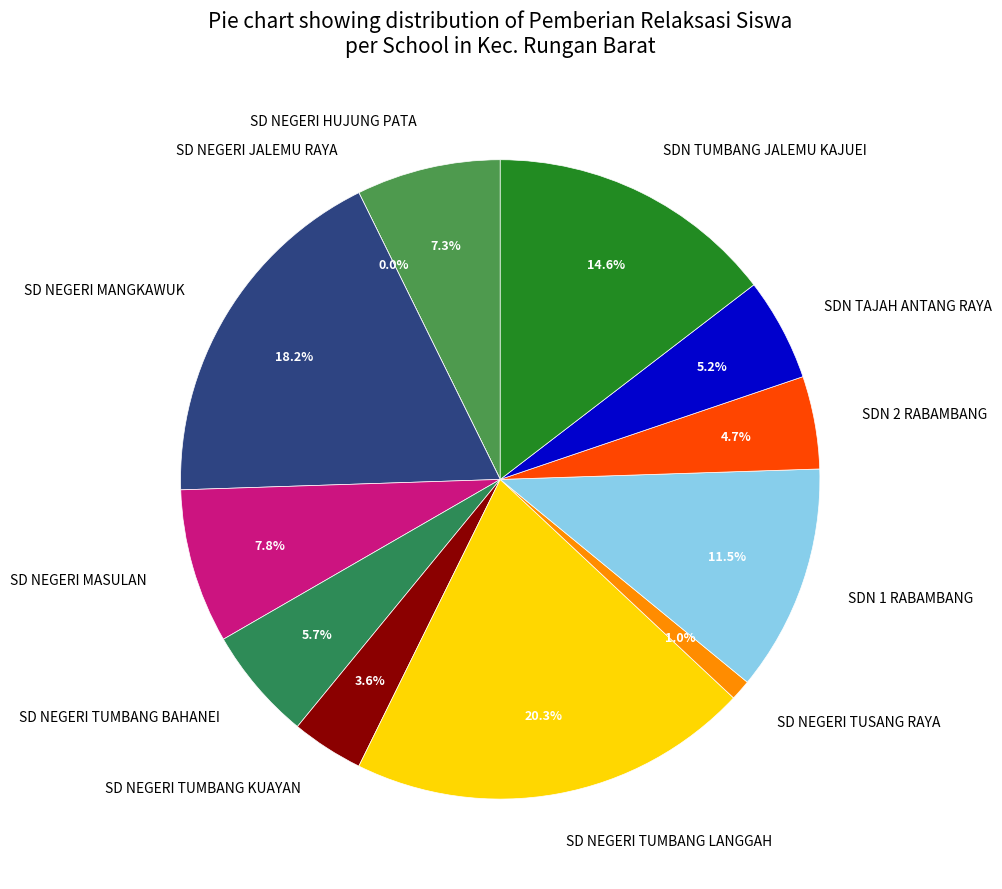

Combined, what portion of the pie is SD NEGERI TUMBANG BAHANEI and SD NEGERI JALEMU RAYA?

5.7%